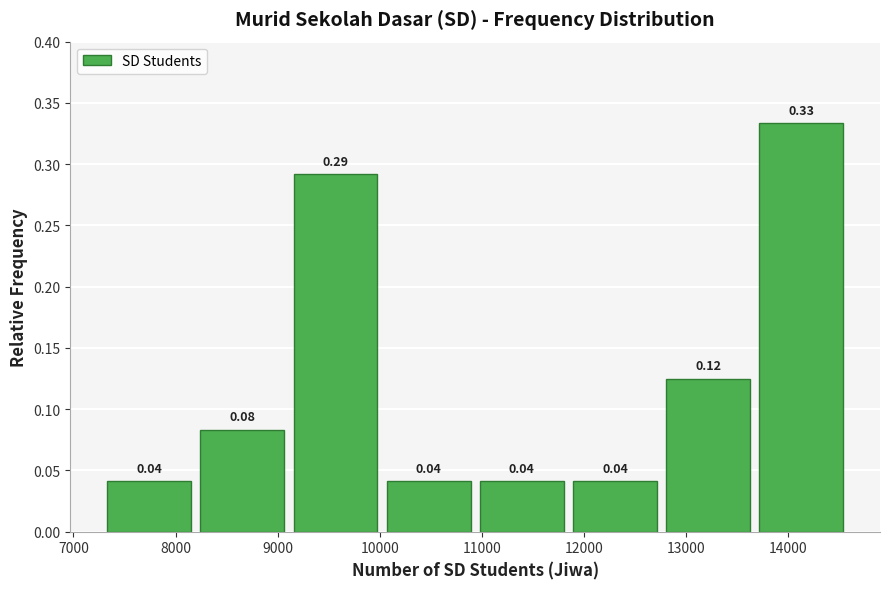

Over which range of the x-axis is the bar tallest?

13700 to 14600